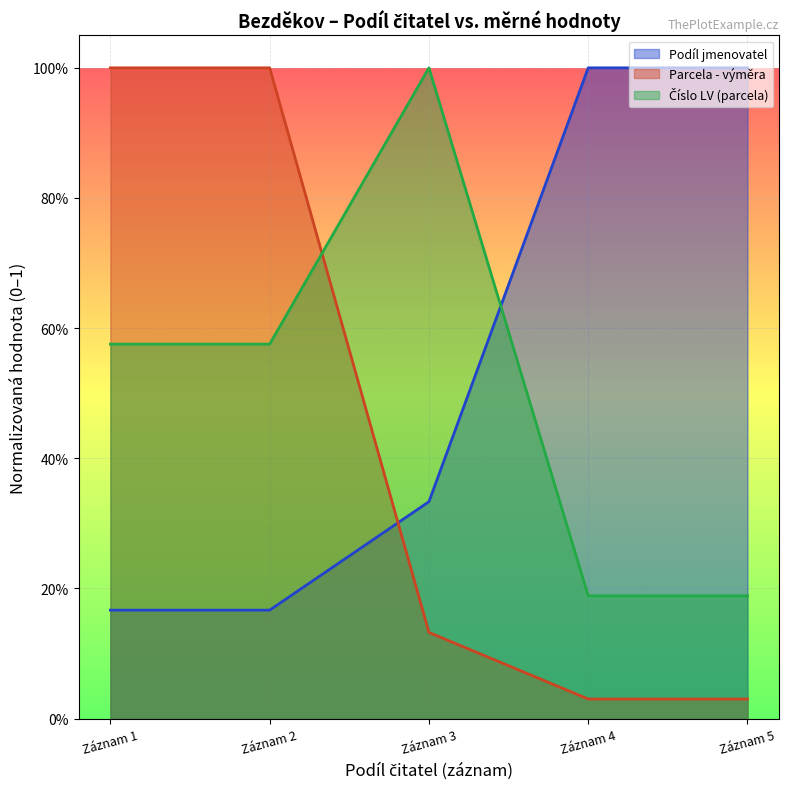

After their last crossing, which series has the higher values: Parcela - výměra or Číslo LV (parcela)?

Číslo LV (parcela)